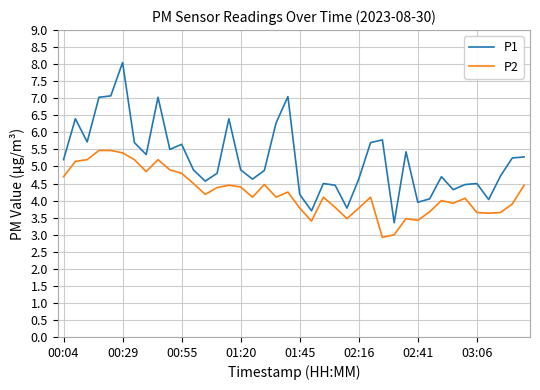

Which series has the largest range (max minus min)?

P1